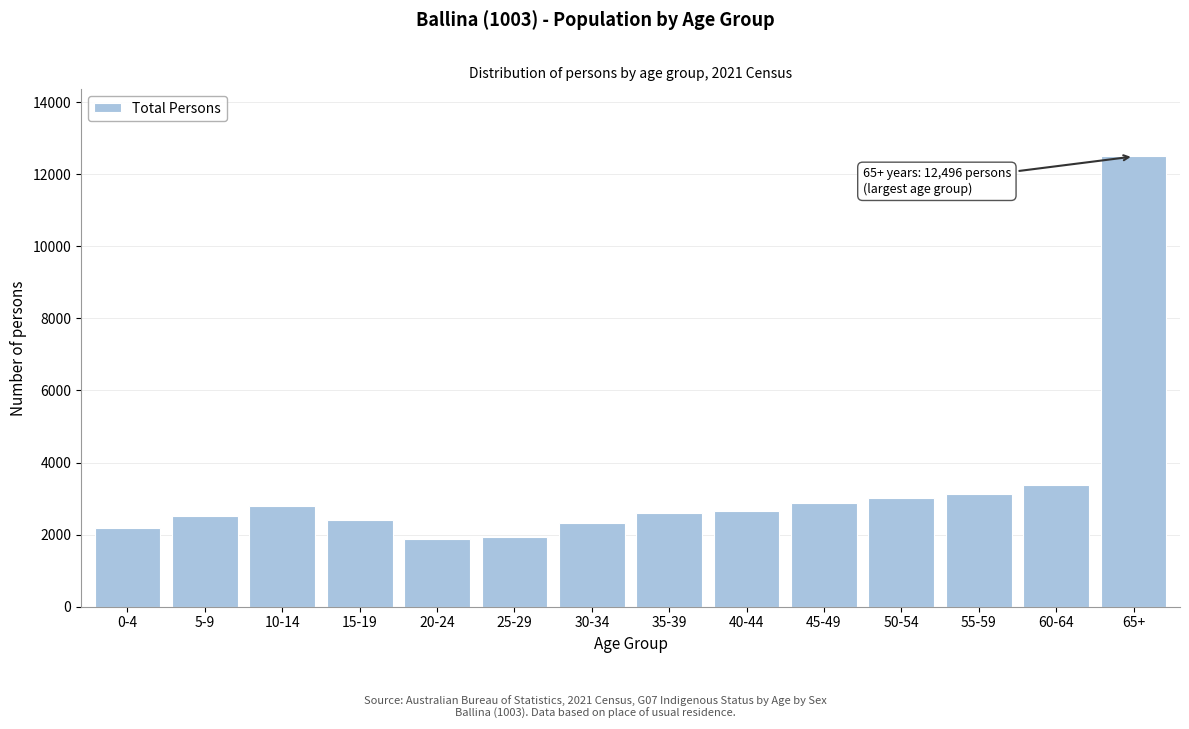

Reading right to left, list all the values displayed in this chart.

65+=12496	60-64=3369	55-59=3126	50-54=3004	45-49=2886	40-44=2647	35-39=2588	30-34=2317	25-29=1945	20-24=1877	15-19=2416	10-14=2798	5-9=2519	0-4=2196